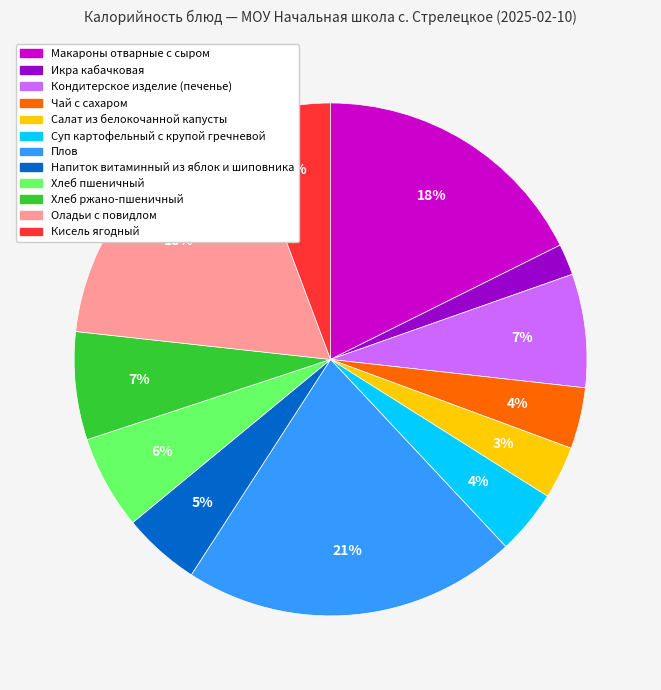

True or false: Кисель ягодный accounts for 6% of the total.

True